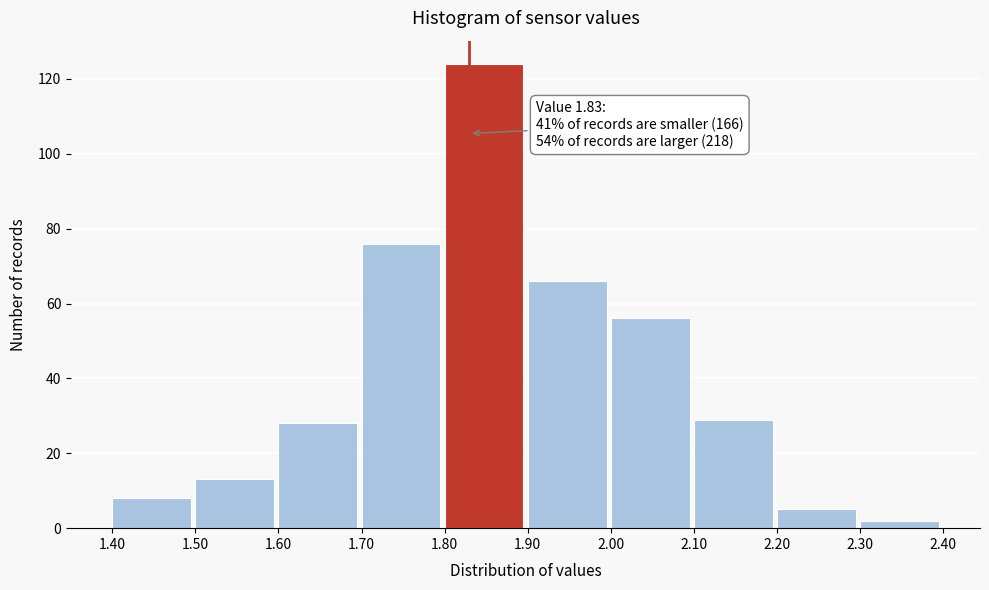

Over which range of the x-axis is the bar tallest?

1.80 to 1.90